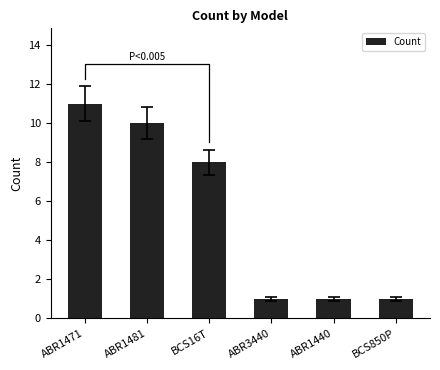

At which category does the chart reach its peak across all series?

ABR1471